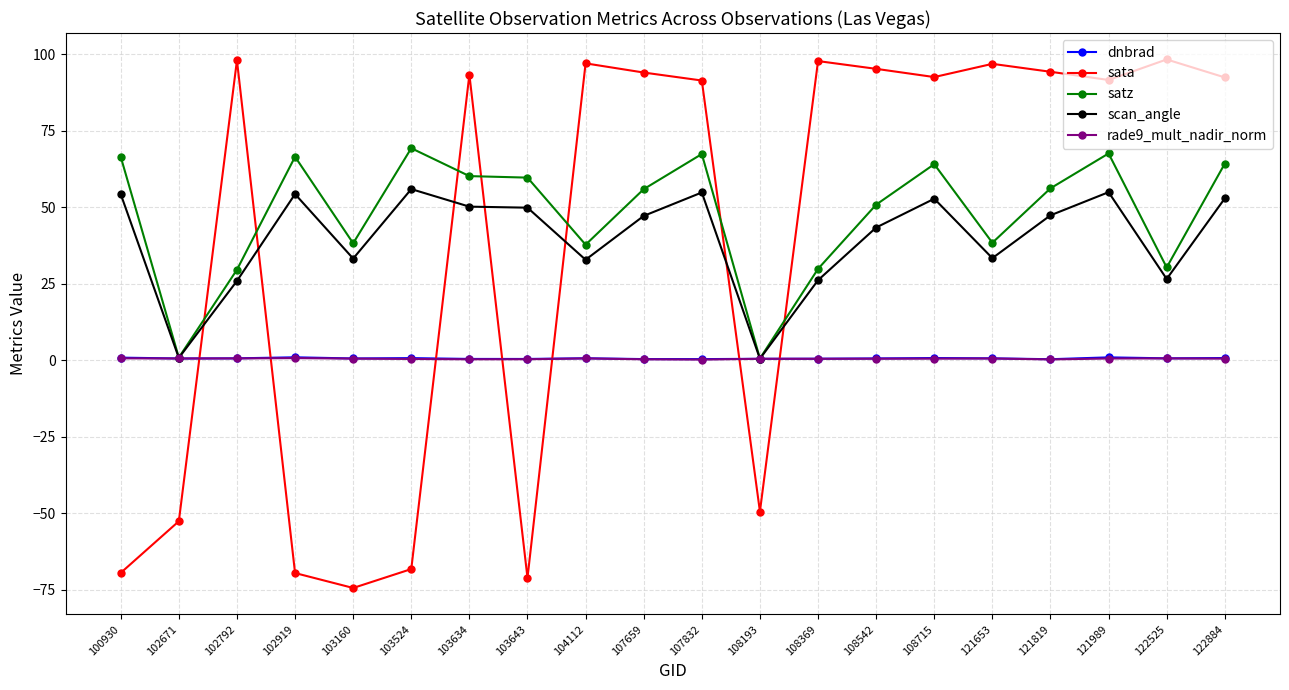

Count the number of categories in the chart.

20